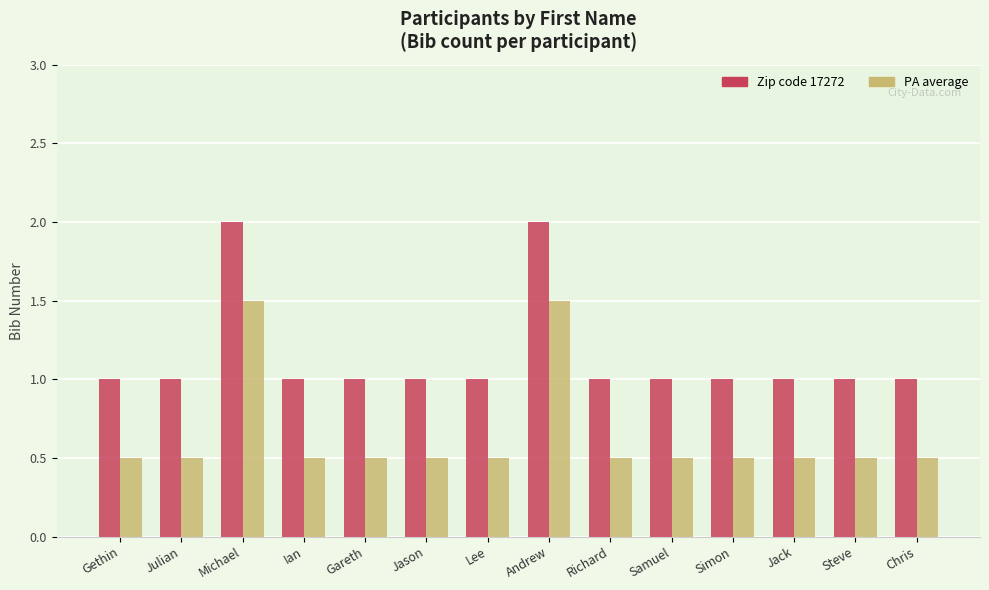

What is the label of the 11th bar from the left?

Simon